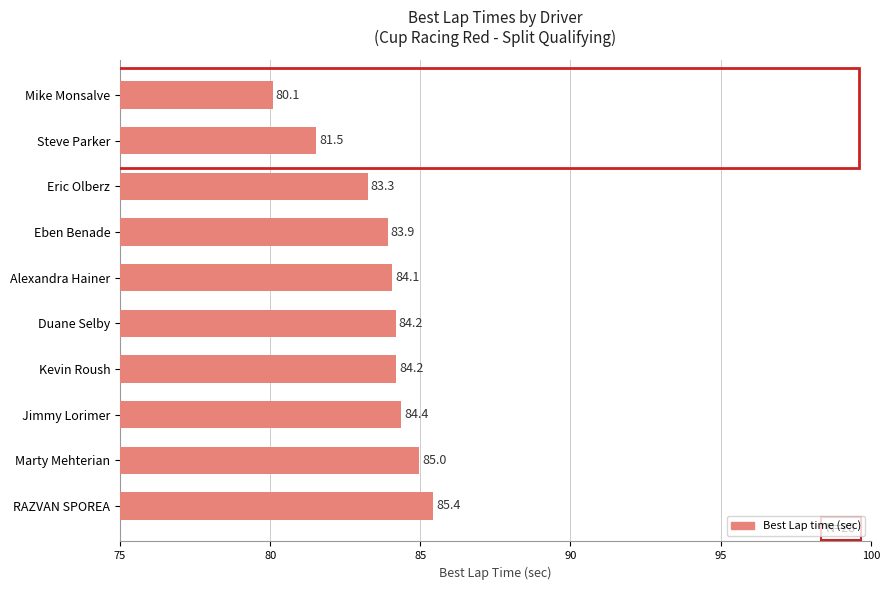

What is the difference between the second highest and minimum values?

4.9